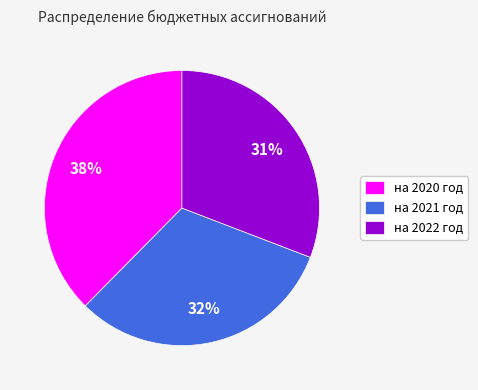

Is it true that на 2020 год is 46% of the pie?

False